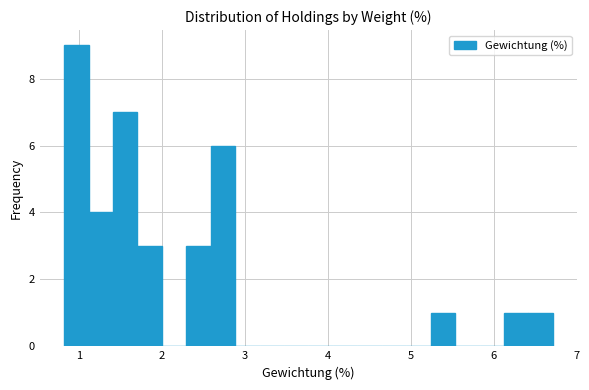

Around what value on the x-axis is the tallest bar? Give the approximate position of its centre, as read against the axis.

1.0